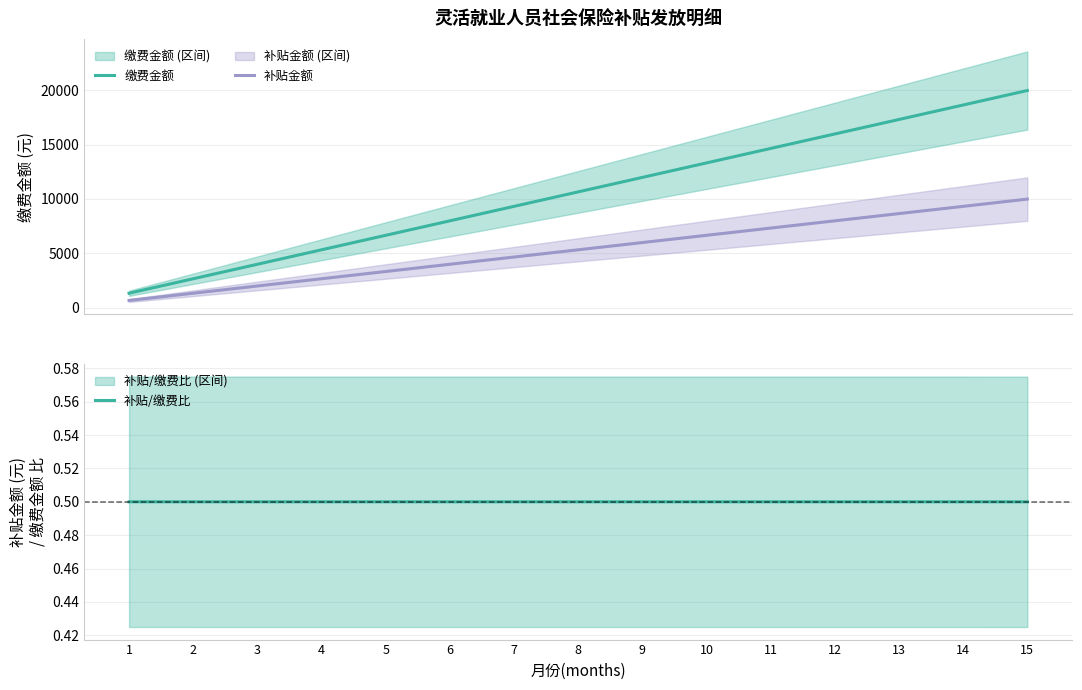

True or false: 缴费金额 and 补贴金额 cross at least once.

False